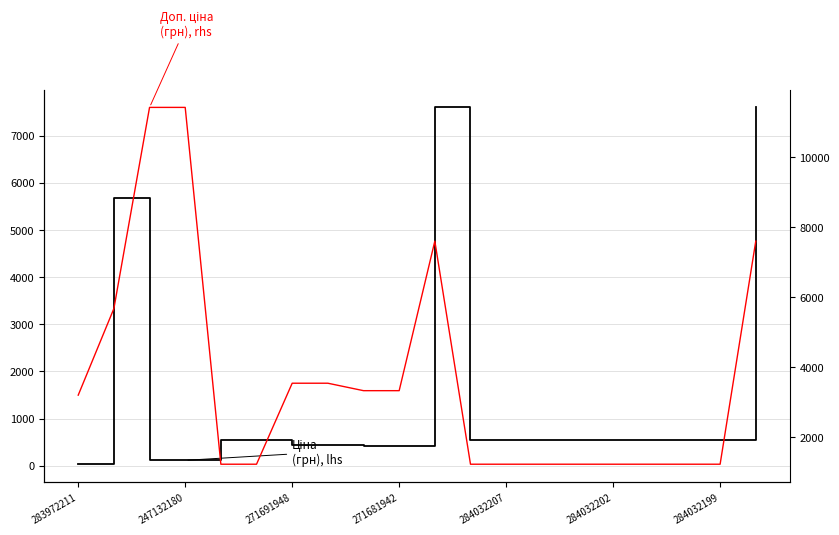

How many values in the Ціна (lhs) series are below 539?

7